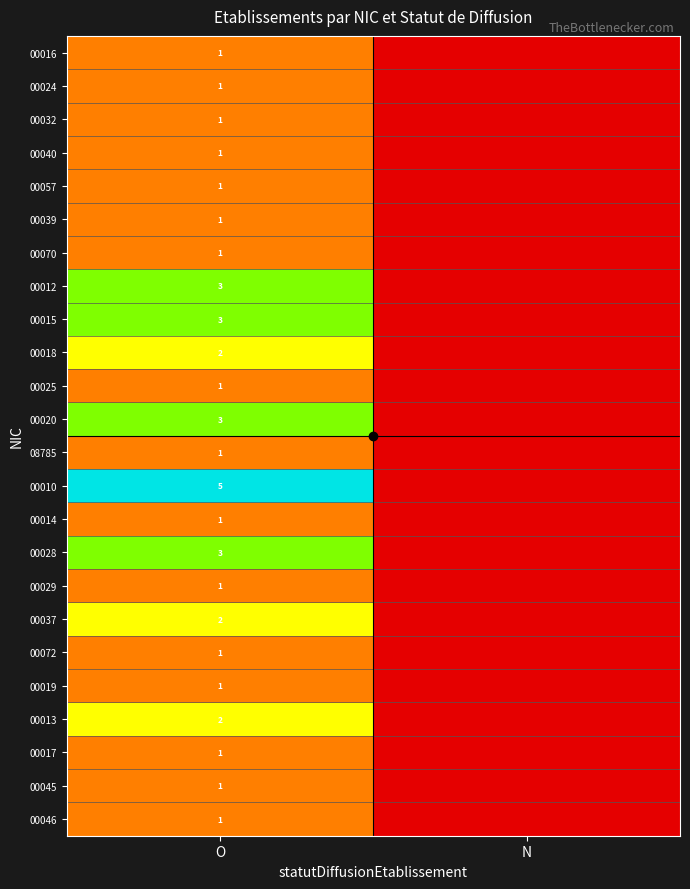

What is the spread (max minus min) of values at O?

4